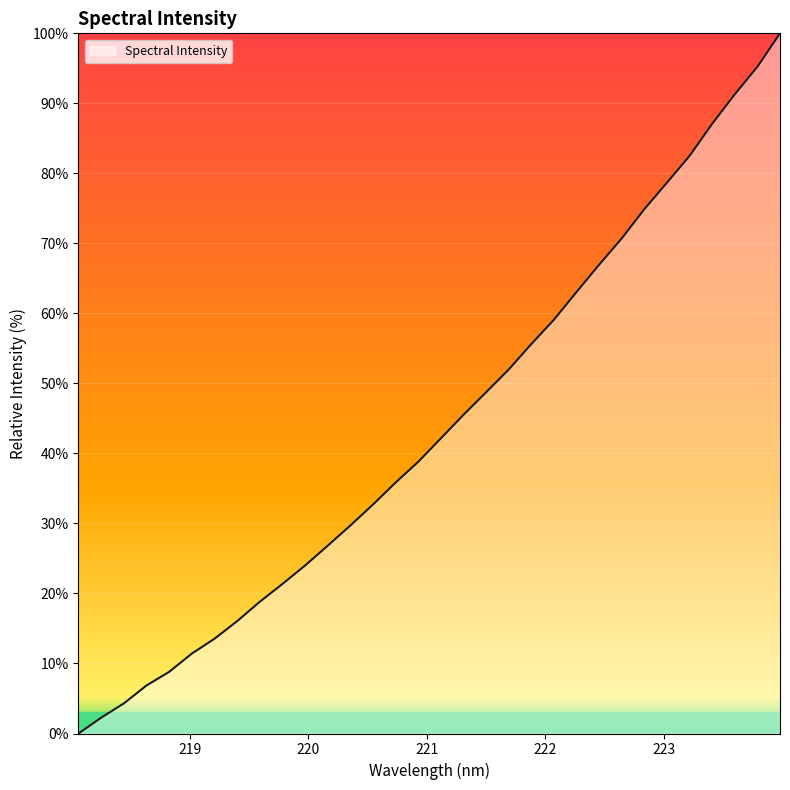

What is the difference between the maximum and minimum values?

100.0